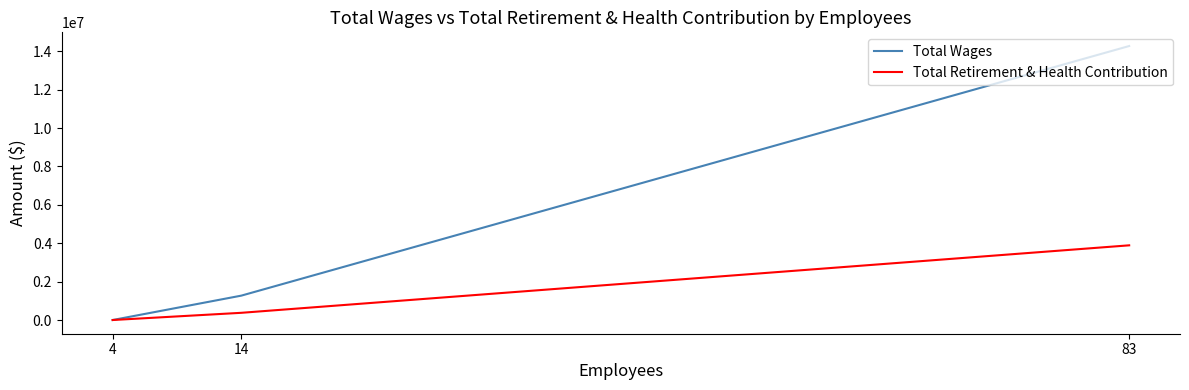

Which label corresponds to the largest value in the chart?

83